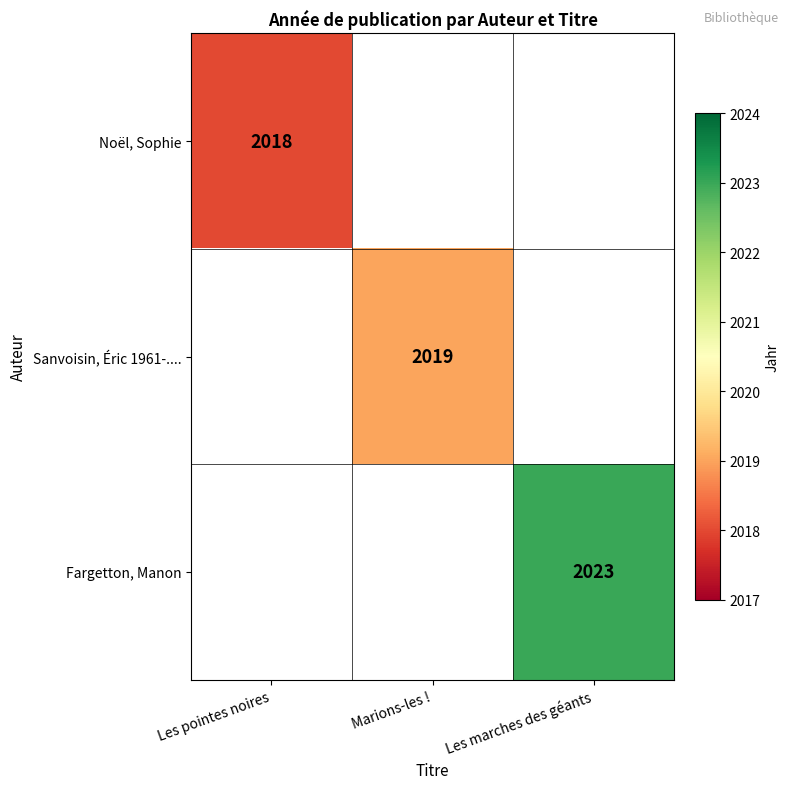

The Noël, Sophie series shows 2018 at Les pointes noires. True or false?

True